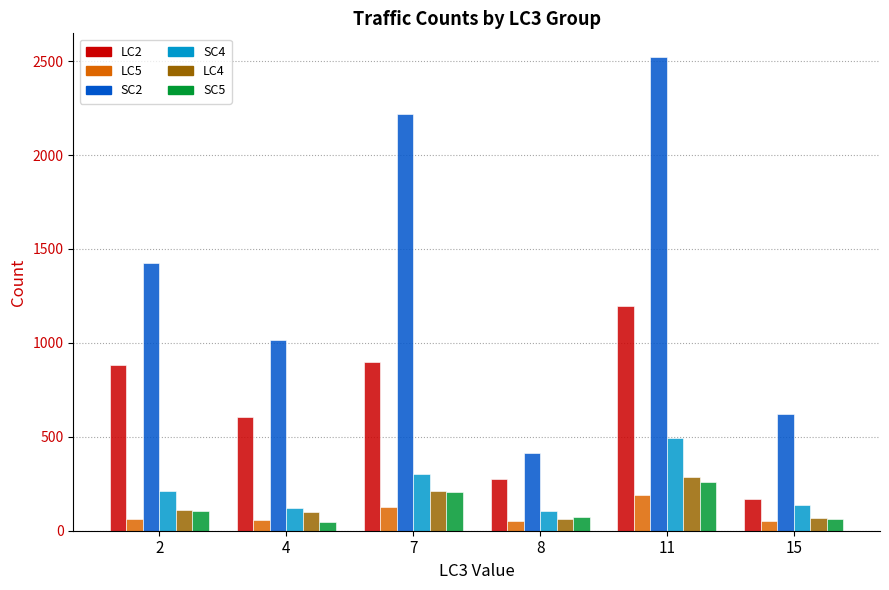

What is the approximate value of SC5 at 8, to the nearest 10?

70